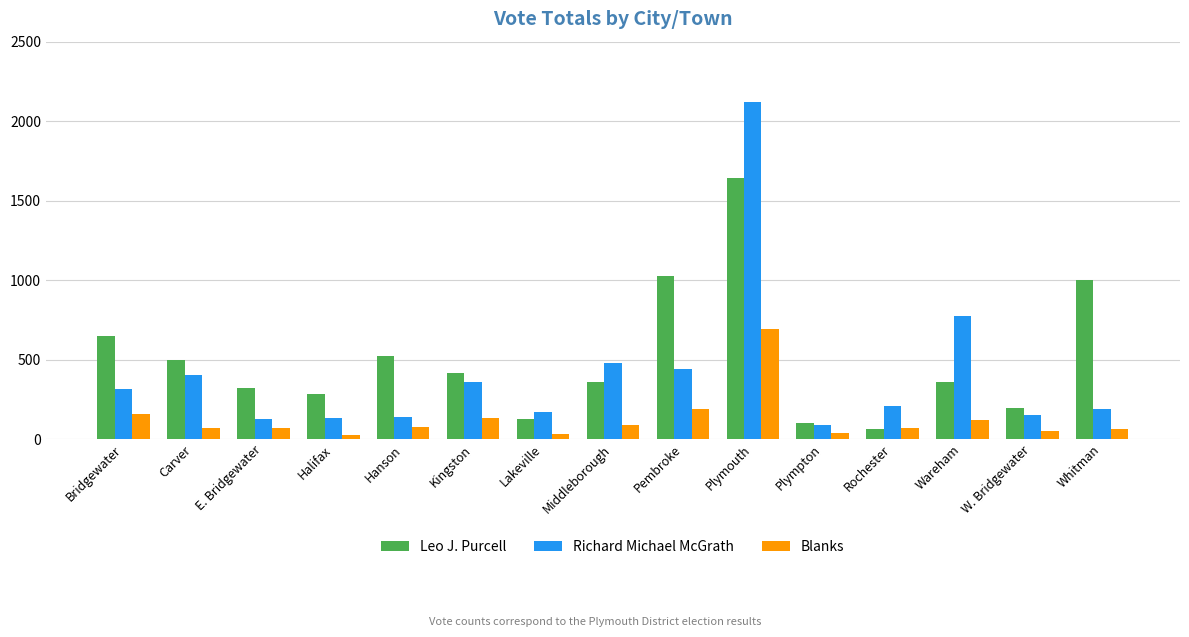

What is the difference between the highest and lowest values at Lakeville?

142